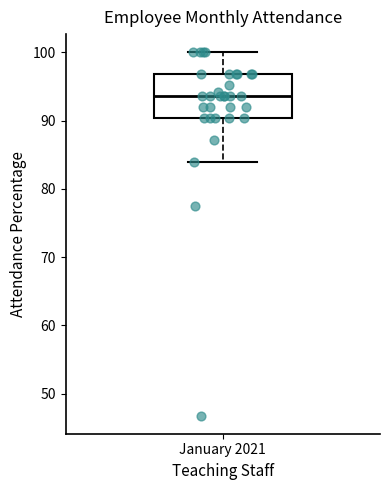

Transcribe this box plot: give where the median line is, the range the box spans, and where the two whiskers end, as read against the y-axis. The values are not printed on the chart, so give them approximately, as read against the axis.

median 94, box 90 to 97, whiskers 84 to 100